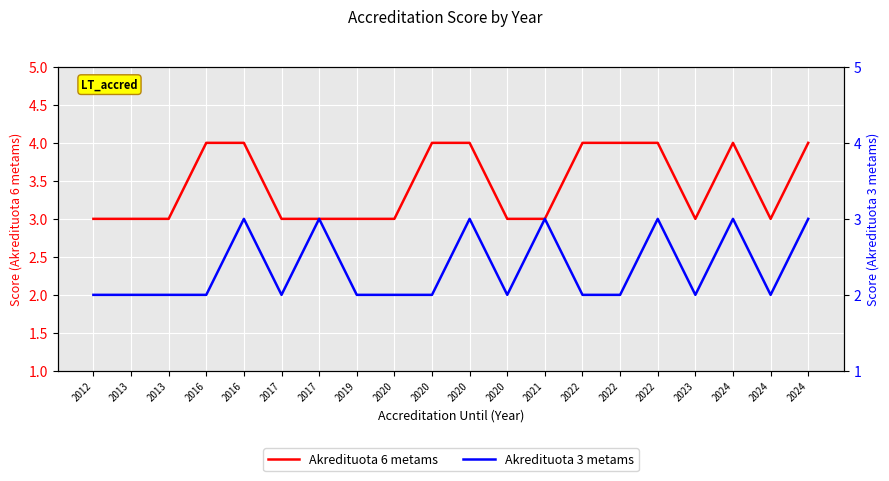

How many lines are shown in the chart?

2